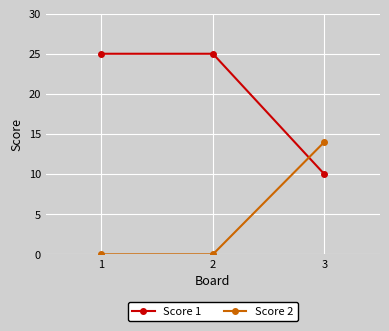

Is this an area chart (filled region under the line)?

No